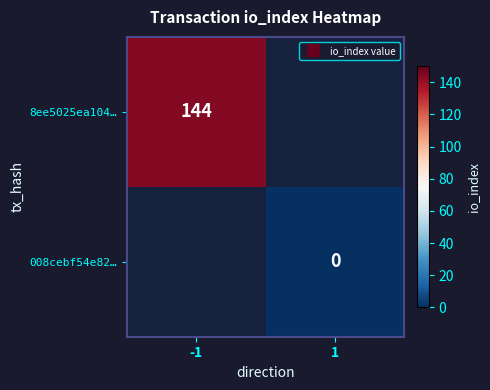

At which category does the chart reach its peak across all series?

-1